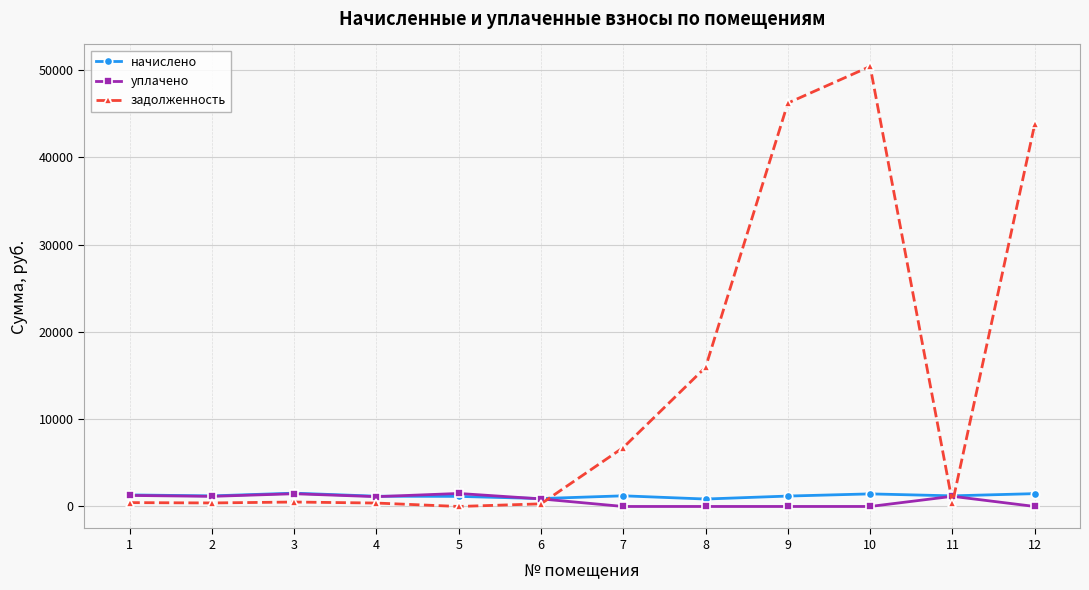

What is the maximum value for начислено?

1525.9